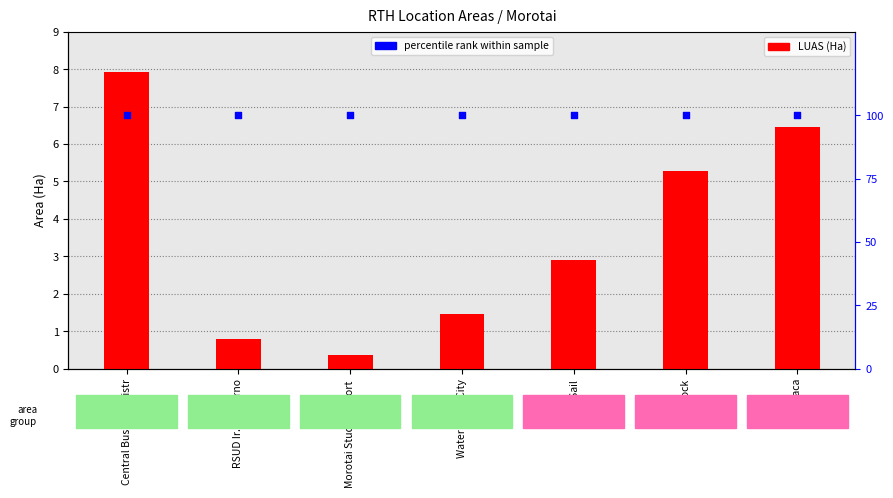

What are all the series names shown in the legend?

LUAS (Ha), percentile rank within sample